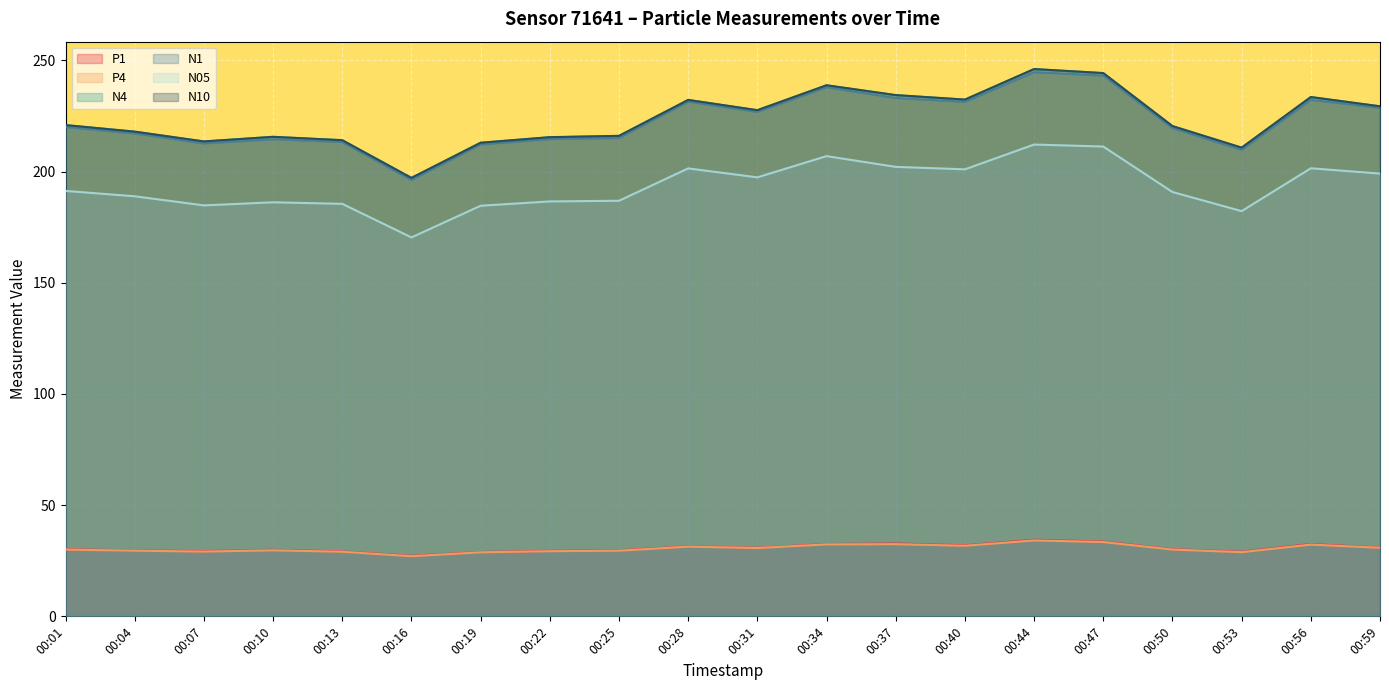

How many lines are shown in the chart?

6